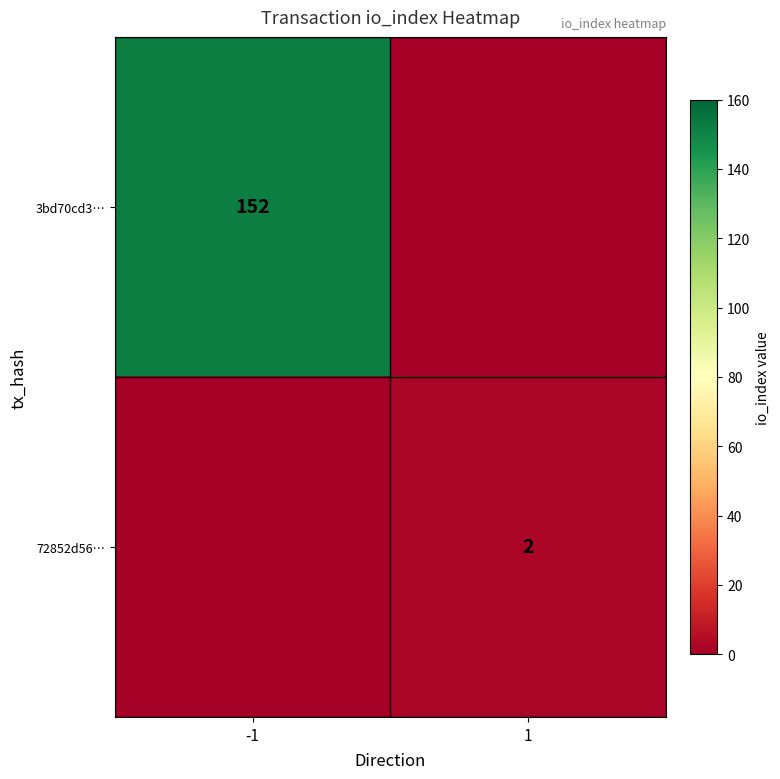

The 3bd70cd3… series shows 152 at -1. True or false?

True